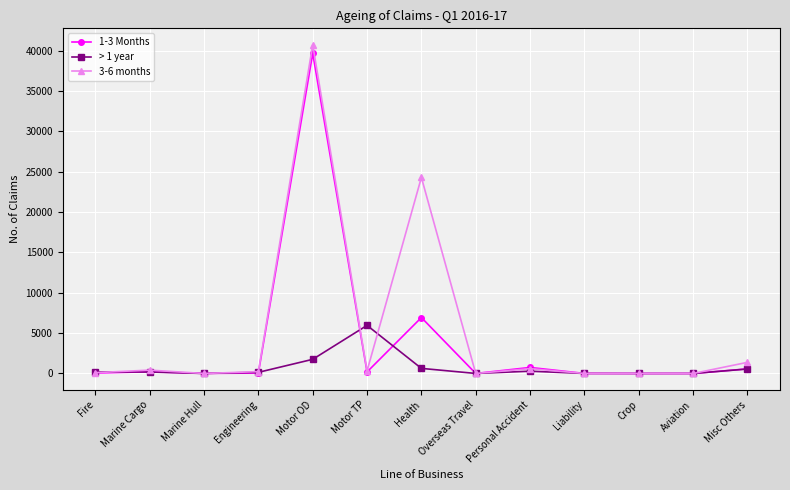

Which category has the highest value in the 1-3 Months series?

Motor OD